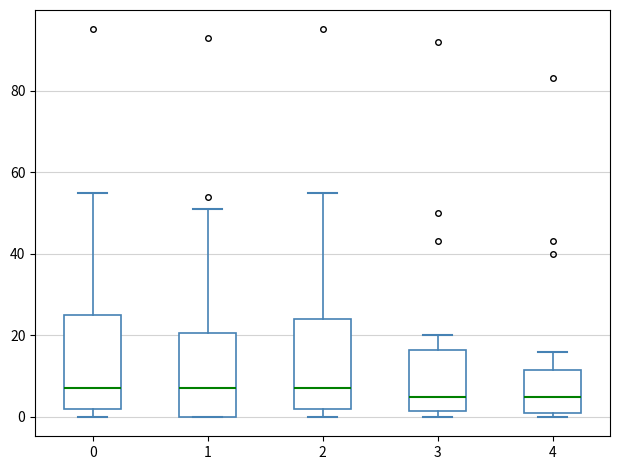

Reading left to right, read every box against the y-axis: the position of its median line, the range the box covers, and the ends of its whiskers. The values are not printed on the chart, so give them approximately, as read against the axis.

0: median 8, box 2 to 26, whiskers 0 to 56
1: median 8, box 0 to 20, whiskers 0 to 52
2: median 8, box 2 to 24, whiskers 0 to 56
3: median 6, box 2 to 16, whiskers 0 to 20
4: median 6, box 2 to 12, whiskers 0 to 16